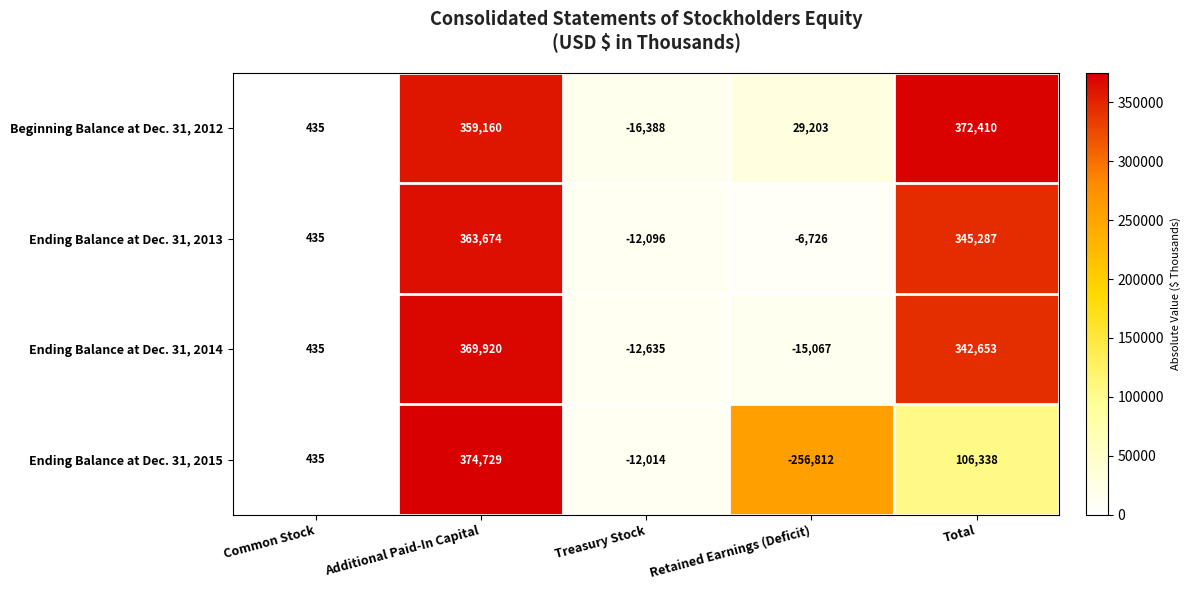

What is the total value across all series at Additional Paid-In Capital?

1467483